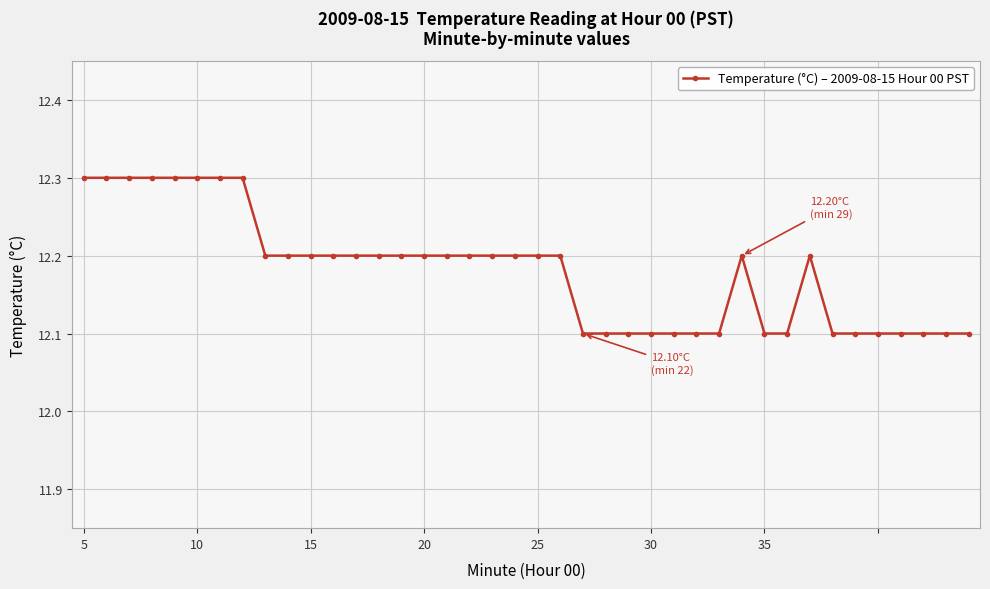

What is the value of the 11th point from the left?

12.2